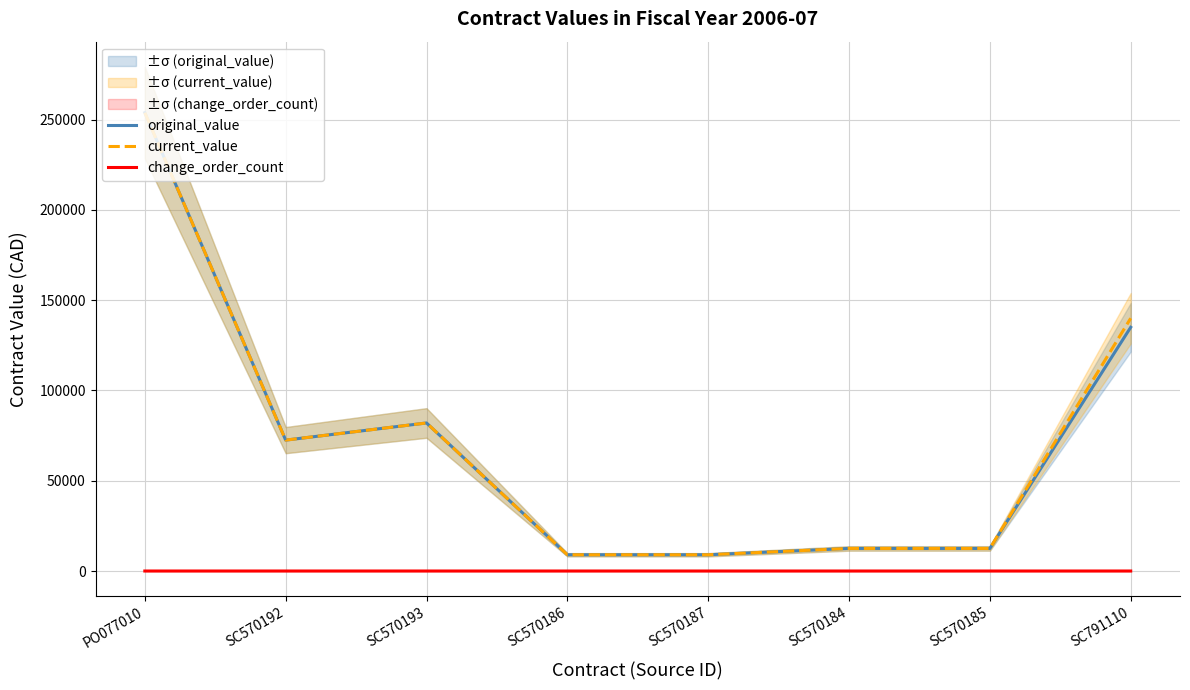

The current_value series shows 15900 at SC570192. True or false?

False